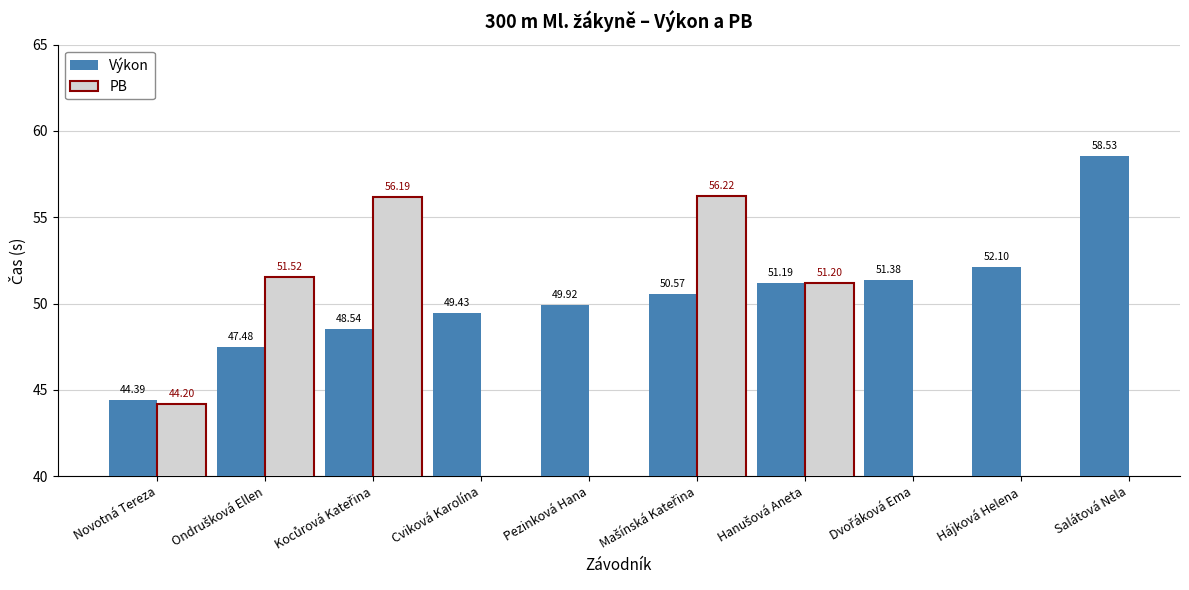

Rank the series by their maximum value, from lowest to highest.

PB, Výkon